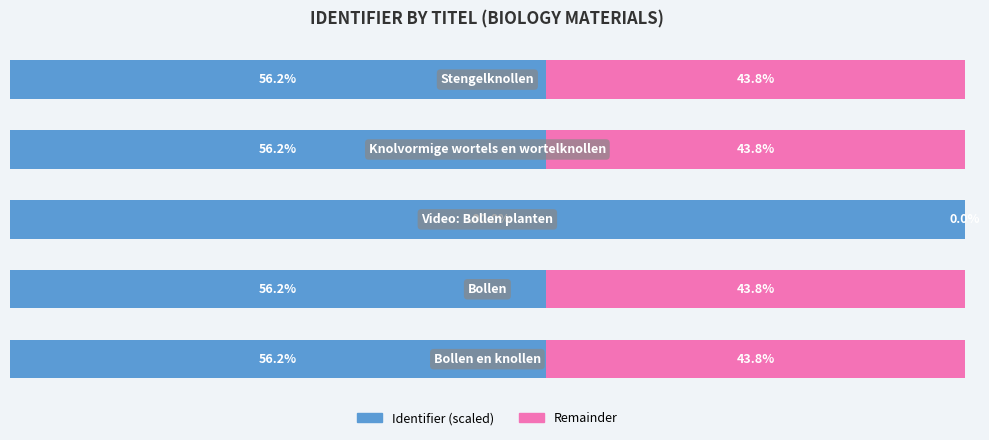

What are all the series names shown in the legend?

Identifier (scaled), Remainder